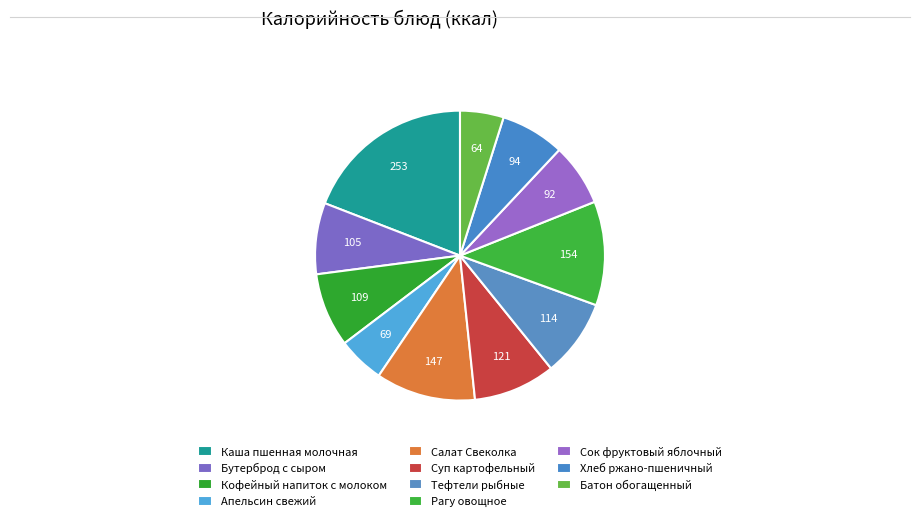

To the nearest percent, what is the combined percentage of Апельсин свежий and Каша пшенная молочная?

24%